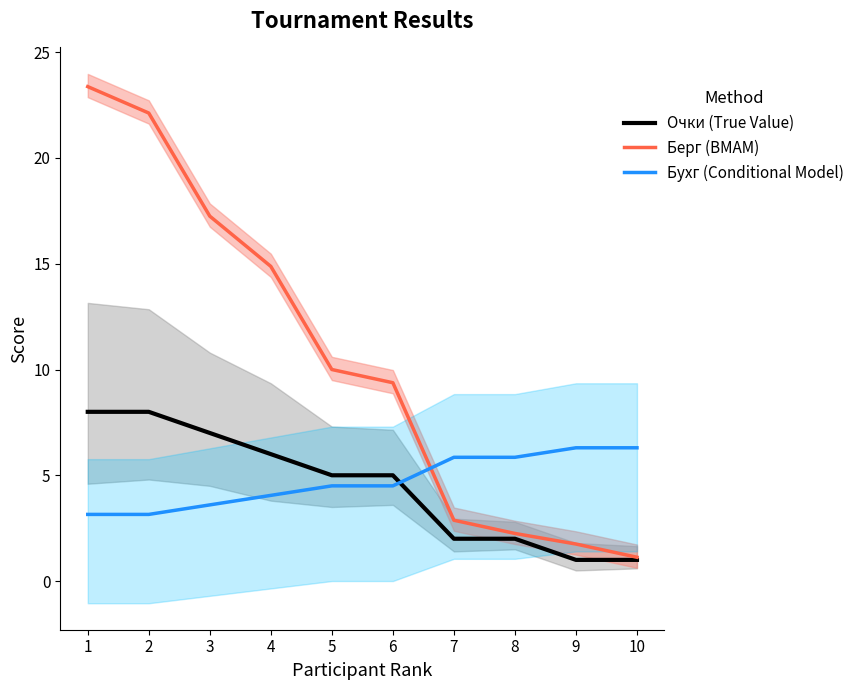

What are all the series names shown in the legend?

Очки (True Value), Берг (BMAM), Бухг (Conditional Model)